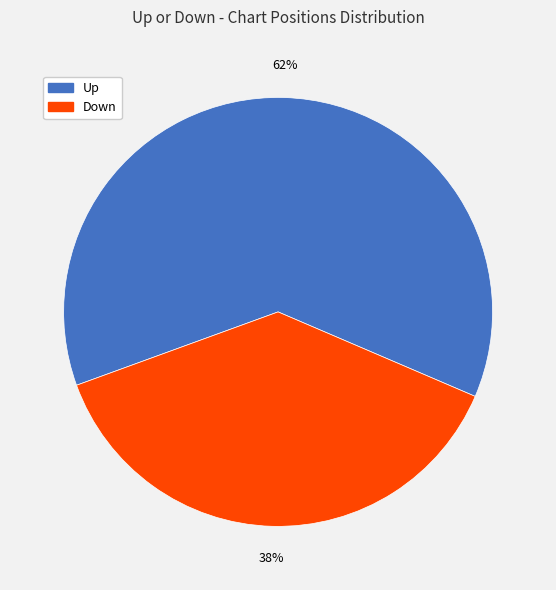

To the nearest percent, what is the difference between the largest and smallest slice percentages?

24%